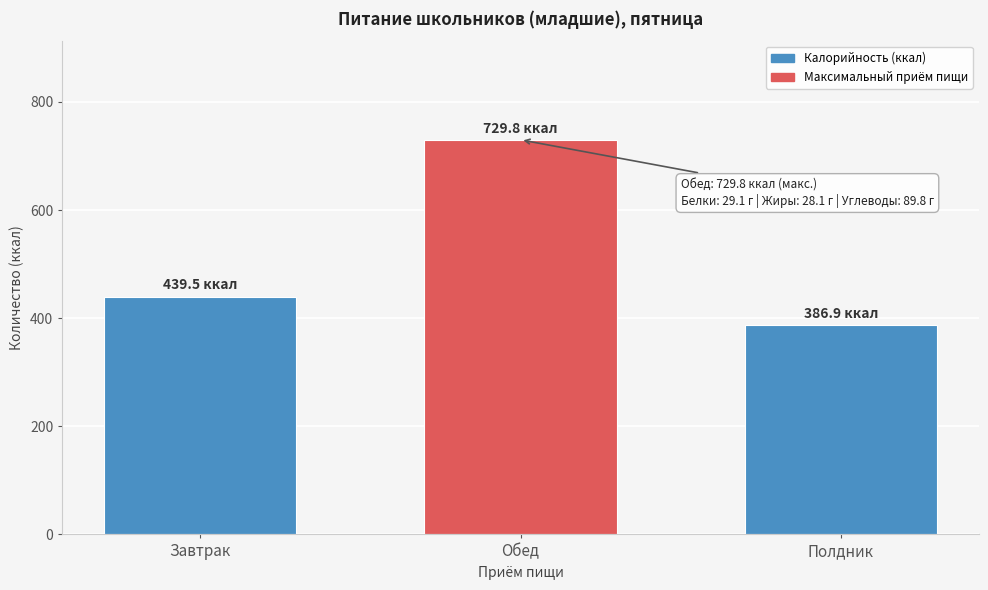

Reading left to right, list all the values displayed in this chart.

439.5	729.8	386.9